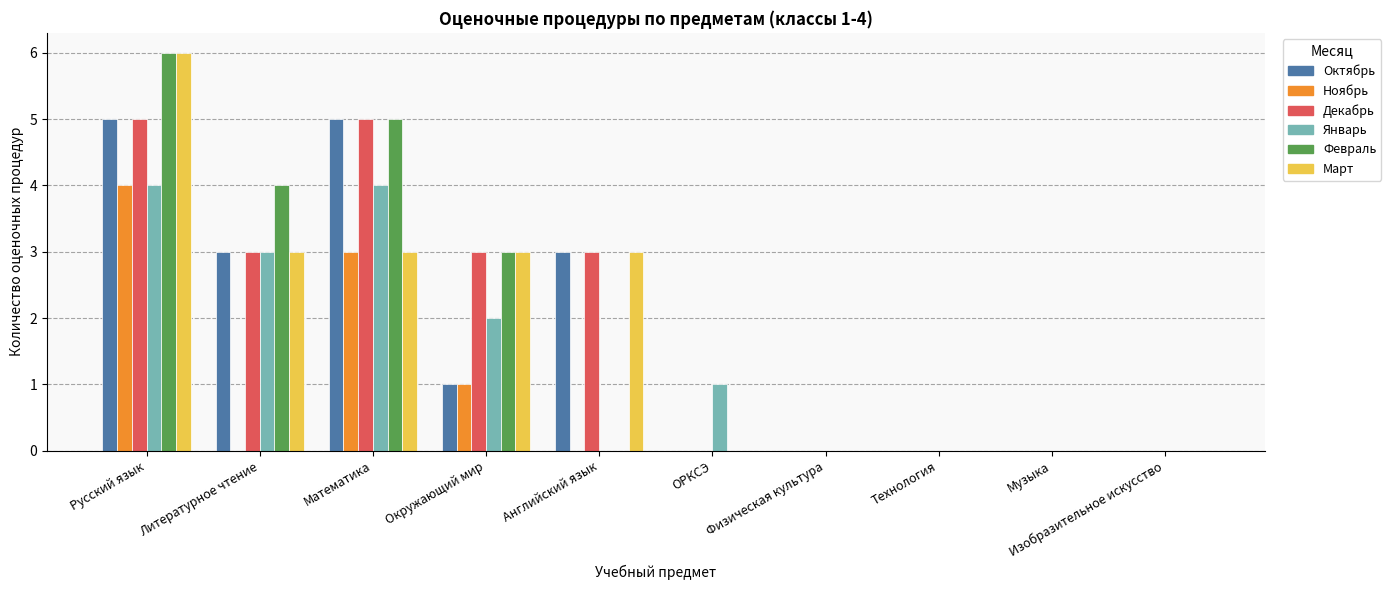

Between ОРКСЭ and Физическая культура, which series saw the biggest shift?

Январь